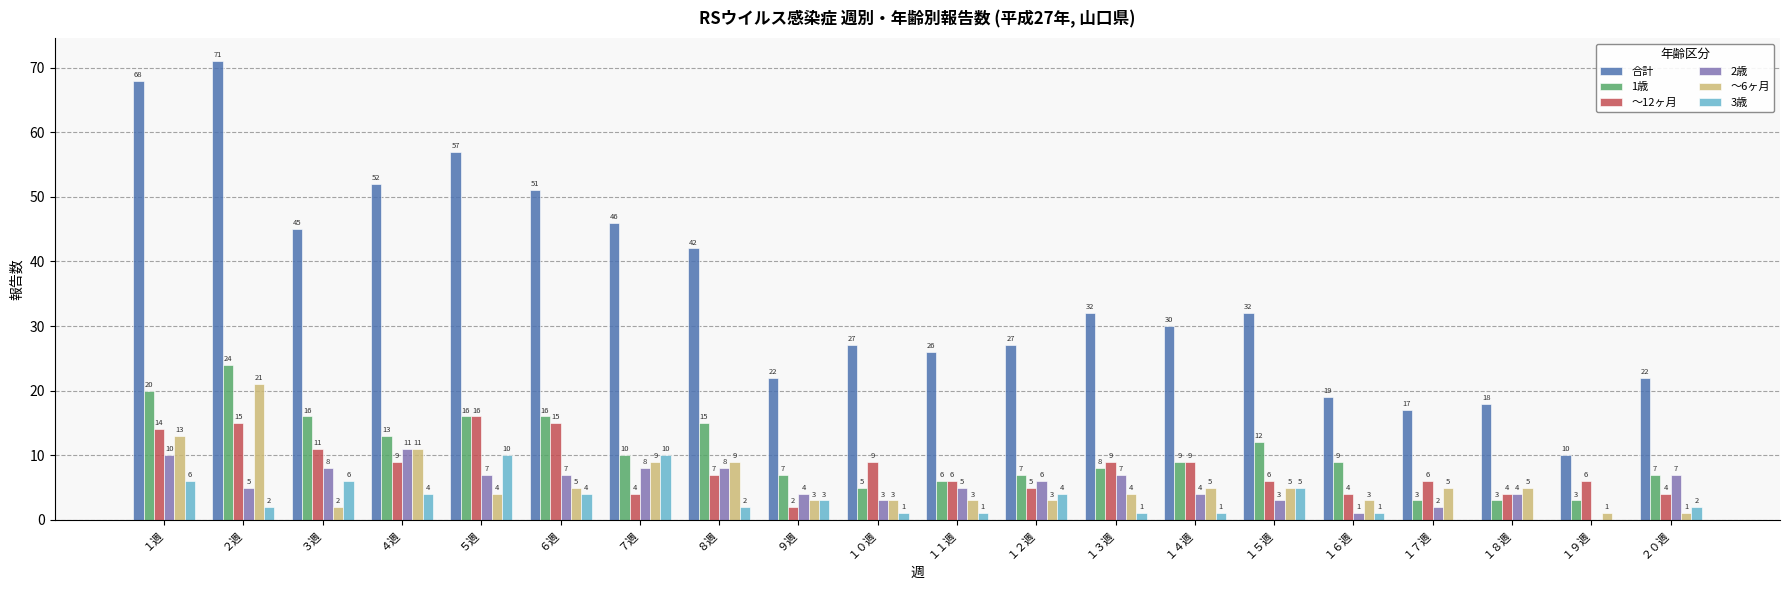

What is the total value across all series at ９週?

41